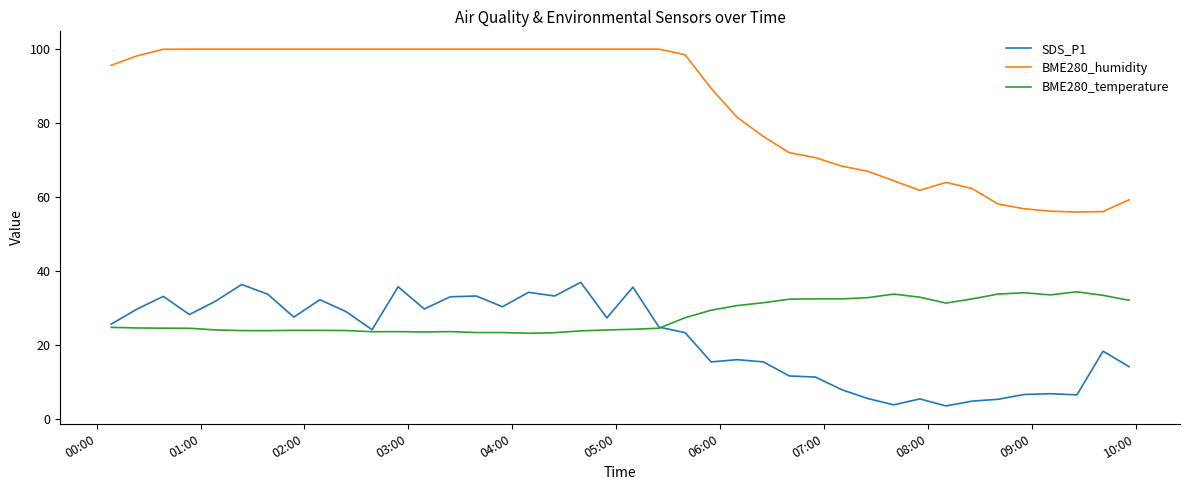

Which series has the largest total across all categories?

BME280_humidity